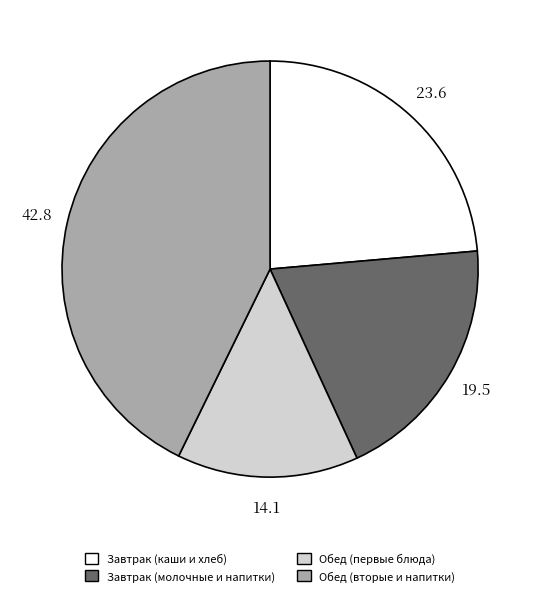

Does any single category account for the majority?

No